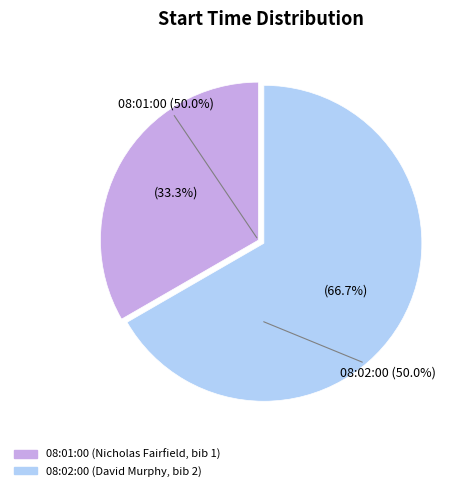

What is the smallest slice in the pie chart?

08:01:00